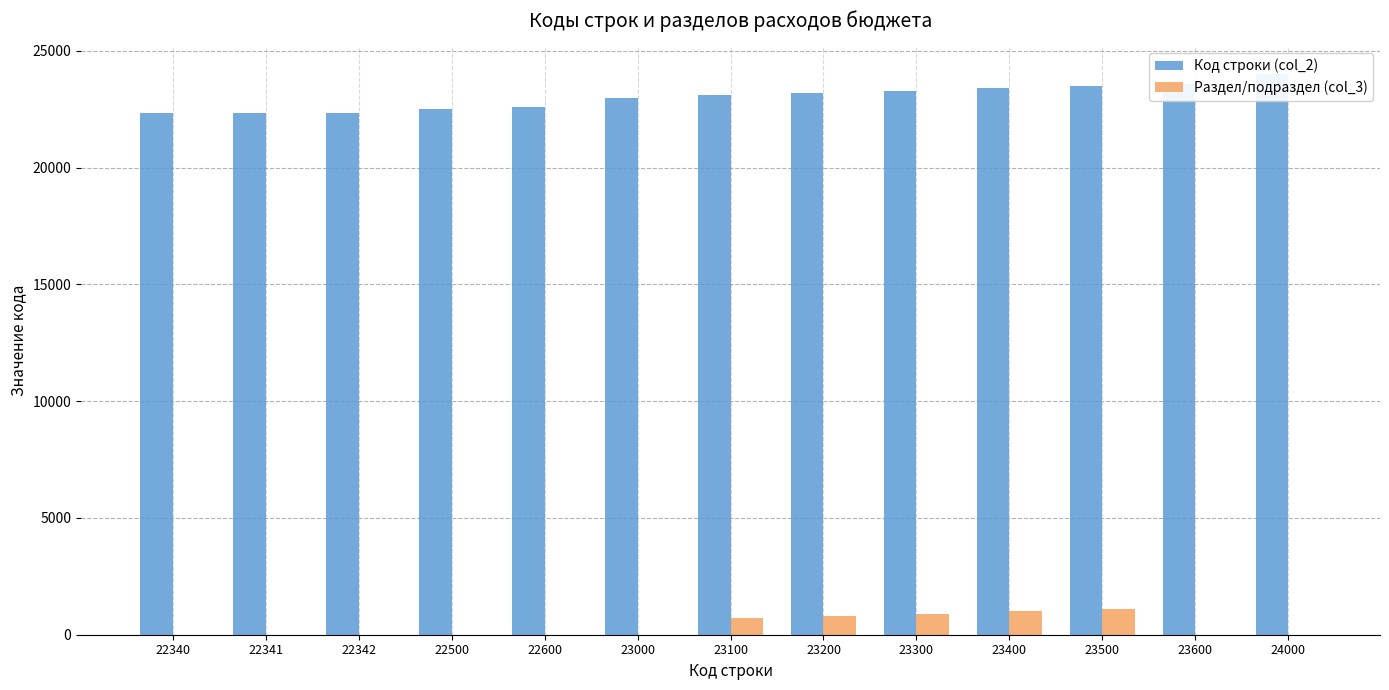

Does the chart contain any negative values?

No